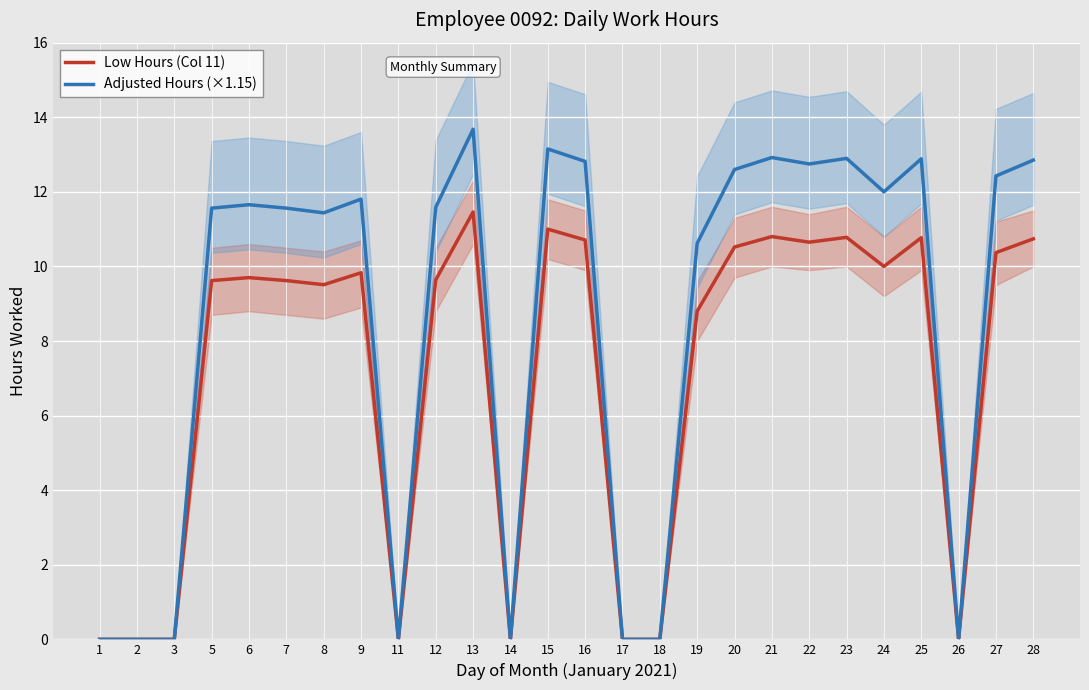

Where is the first local minimum for Adjusted Hours (×1.15)?

8